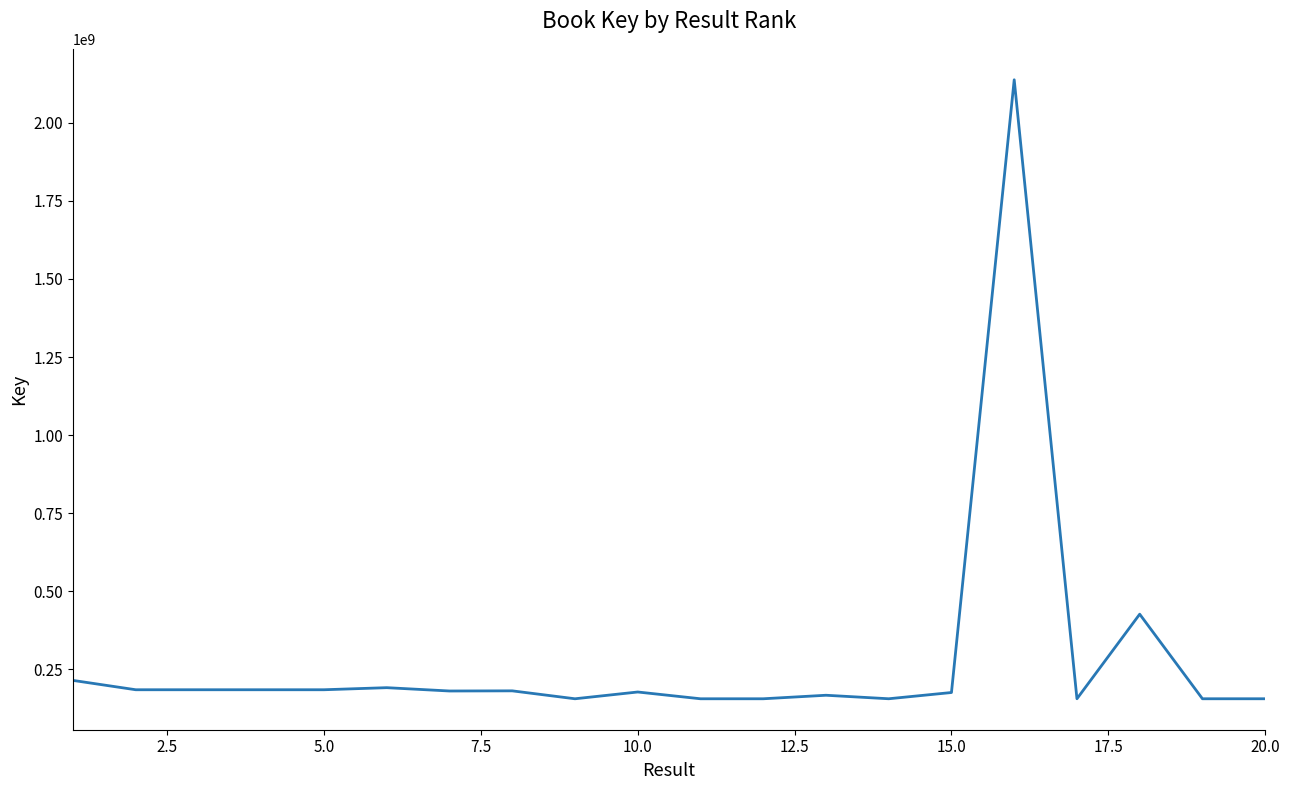

What is the maximum value shown in the chart?

2137698821